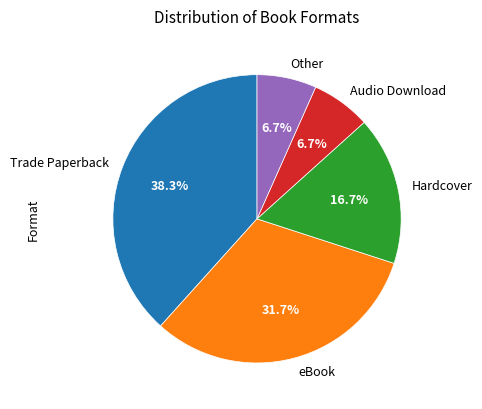

What is the largest slice in the pie chart?

Trade Paperback